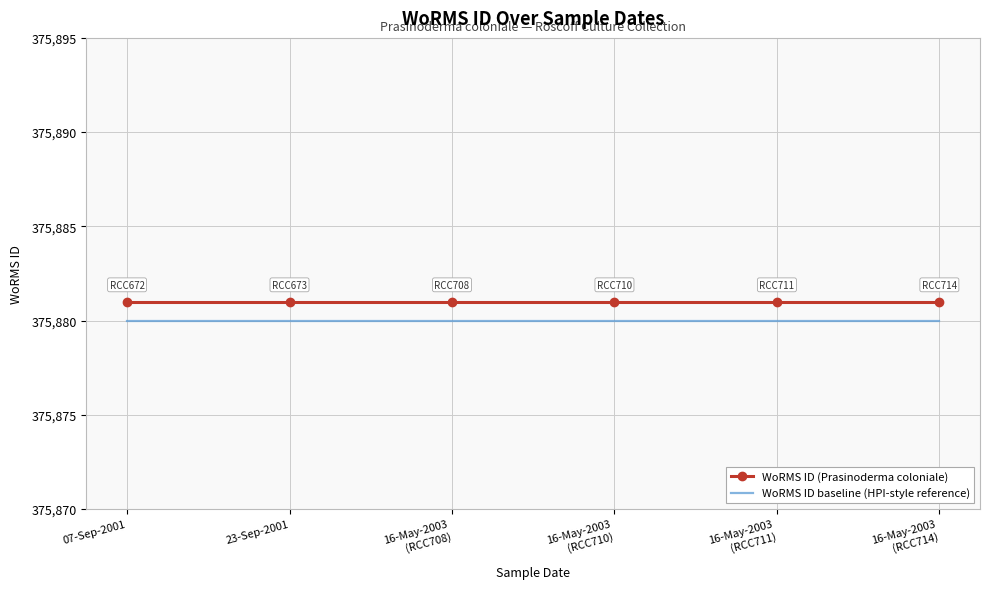

Read the WoRMS ID baseline (HPI-style reference) value at 16-May-2003
(RCC711).

375880